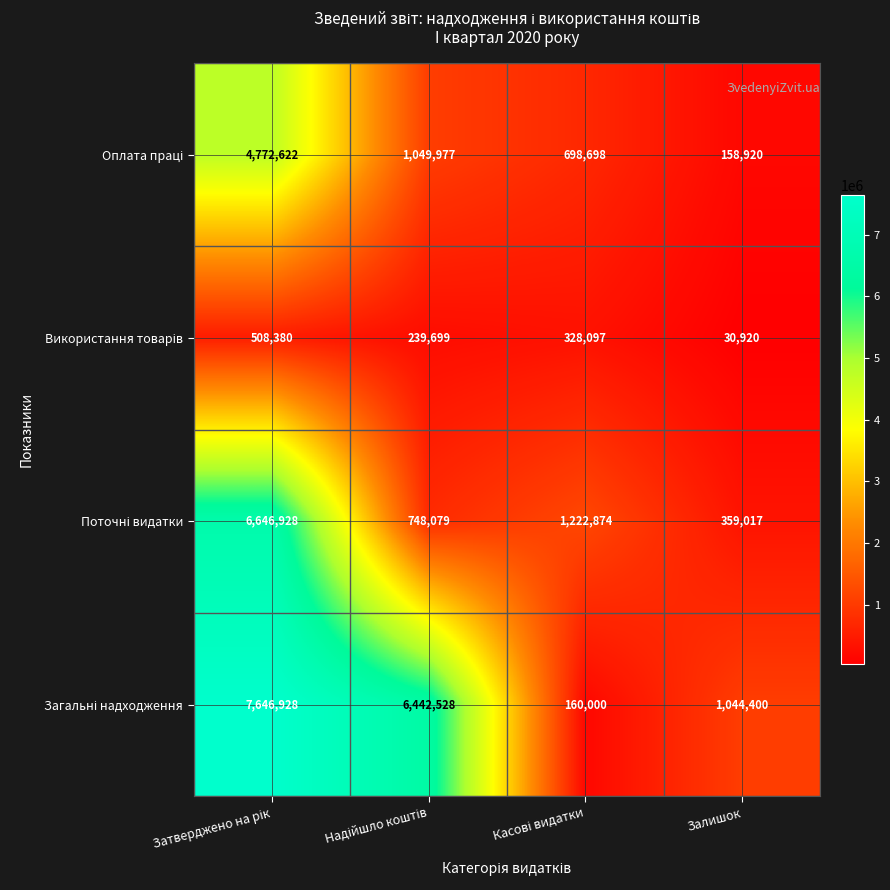

What is the total value across all series at Залишок?

1593257